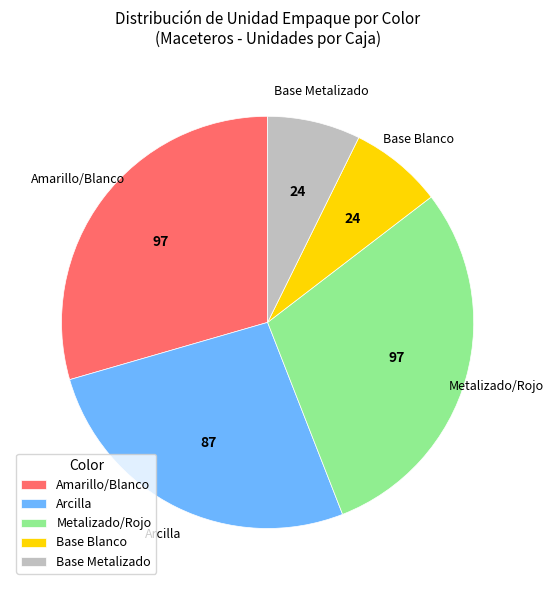

Is the sum of Metalizado/Rojo and Base Blanco greater than half?

No